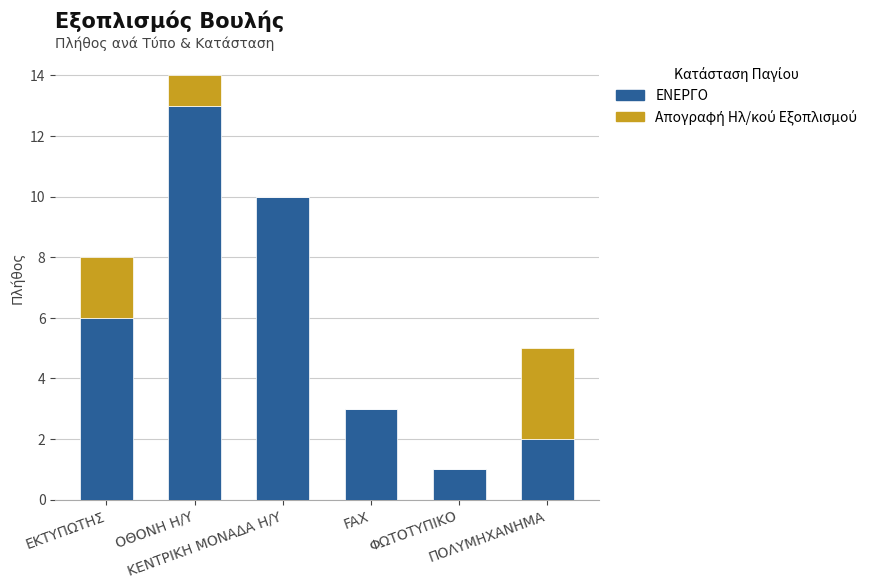

What is the maximum value for ΕΝΕΡΓΟ?

13